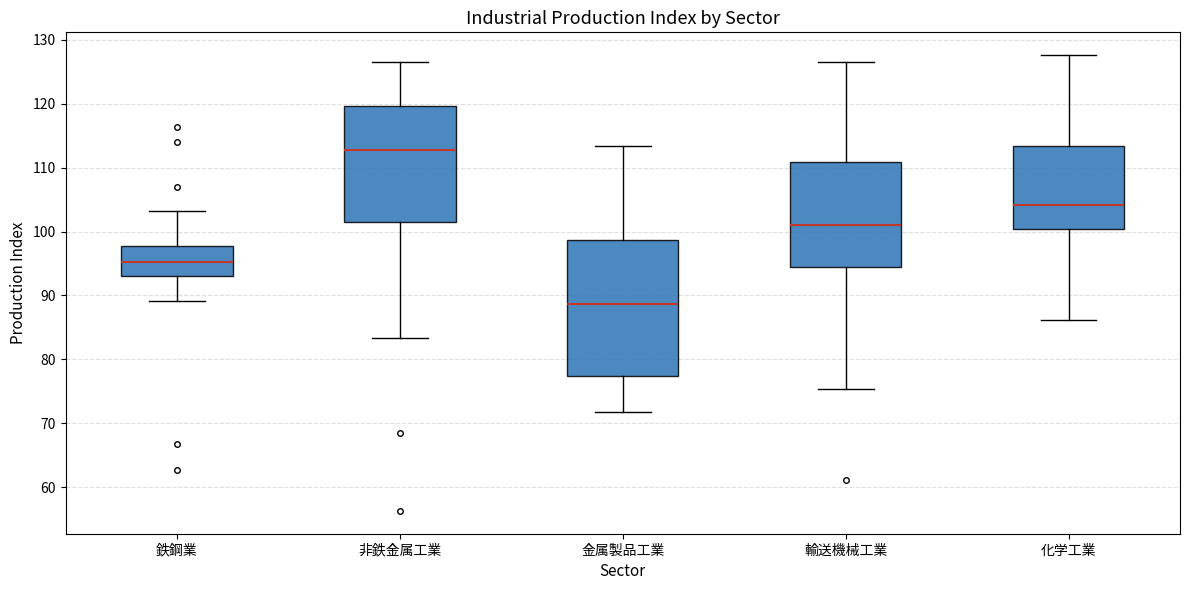

Reading left to right, transcribe this box plot: for each box, give where its median line is, the range the box spans, and where its two whiskers end, as read against the y-axis. The values are not printed on the chart, so give them approximately, as read against the axis.

鉄鋼業: median 95, box 93 to 98, whiskers 89 to 103
非鉄金属工業: median 113, box 102 to 120, whiskers 83 to 127
金属製品工業: median 89, box 77 to 99, whiskers 72 to 113
輸送機械工業: median 101, box 94 to 111, whiskers 75 to 127
化学工業: median 104, box 100 to 113, whiskers 86 to 128